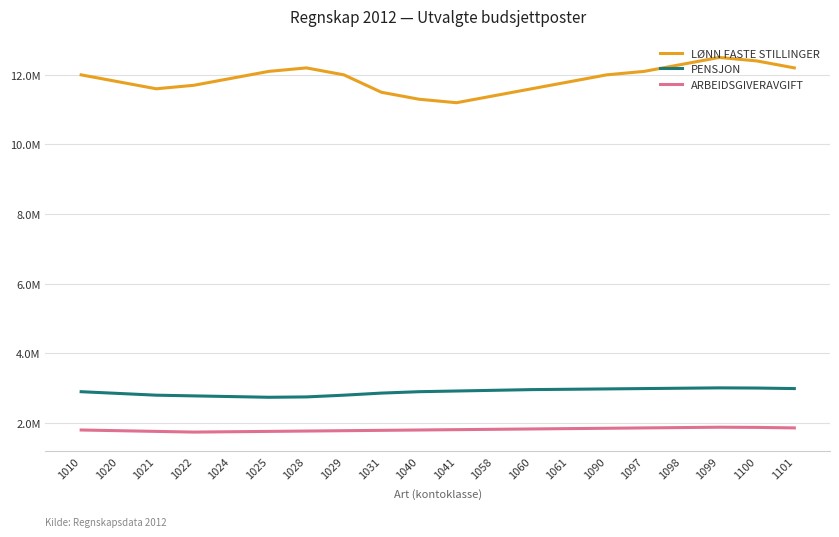

At how many categories does at least one series exceed 10829321?

20